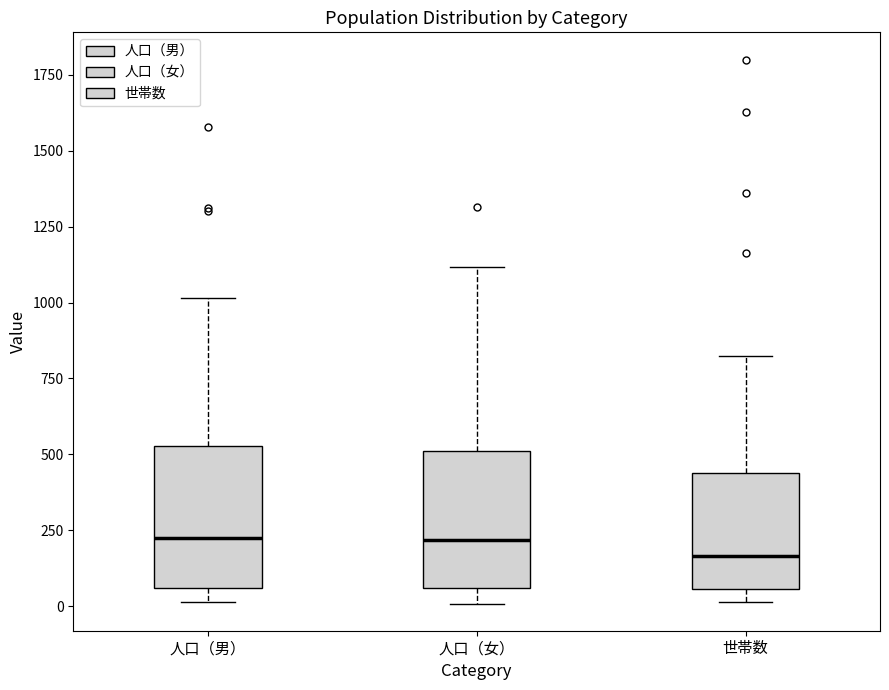

Reading left to right, read every box against the y-axis: the position of its median line, the range the box covers, and the ends of its whiskers. The values are not printed on the chart, so give them approximately, as read against the axis.

人口（男）: median 250, box 50 to 550, whiskers 0 to 1000
人口（女）: median 200, box 50 to 500, whiskers 0 to 1100
世帯数: median 150, box 50 to 450, whiskers 0 to 850